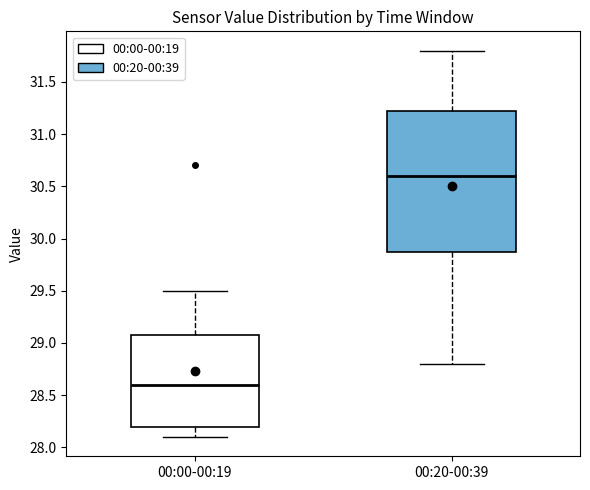

Which box has the lowest median line?

00:00-00:19